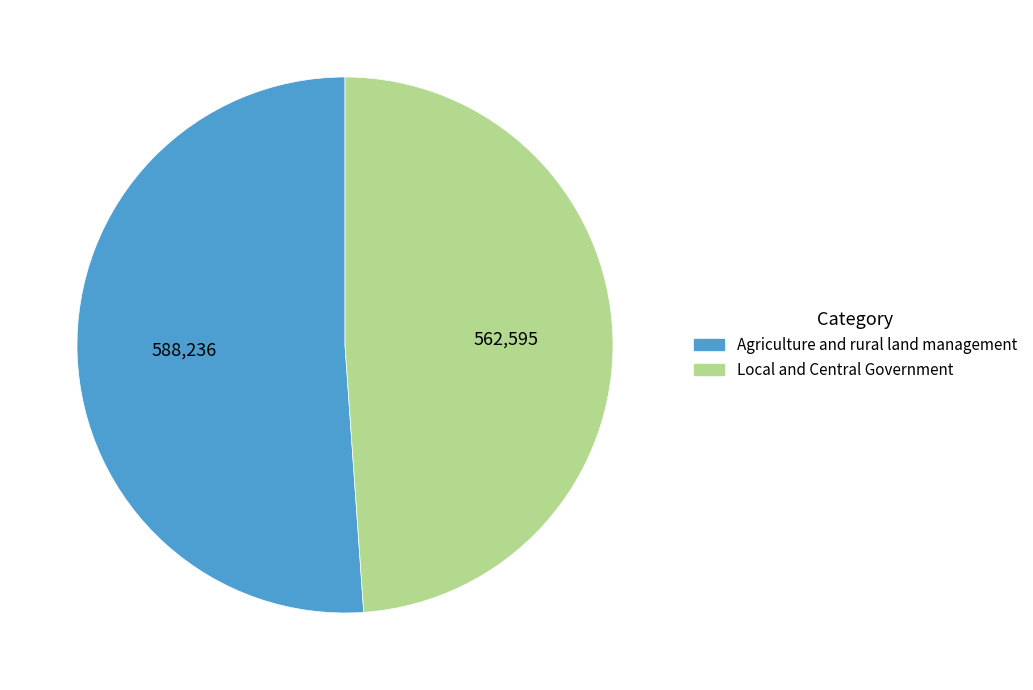

Is it true that Local and Central Government is 61% of the pie?

False